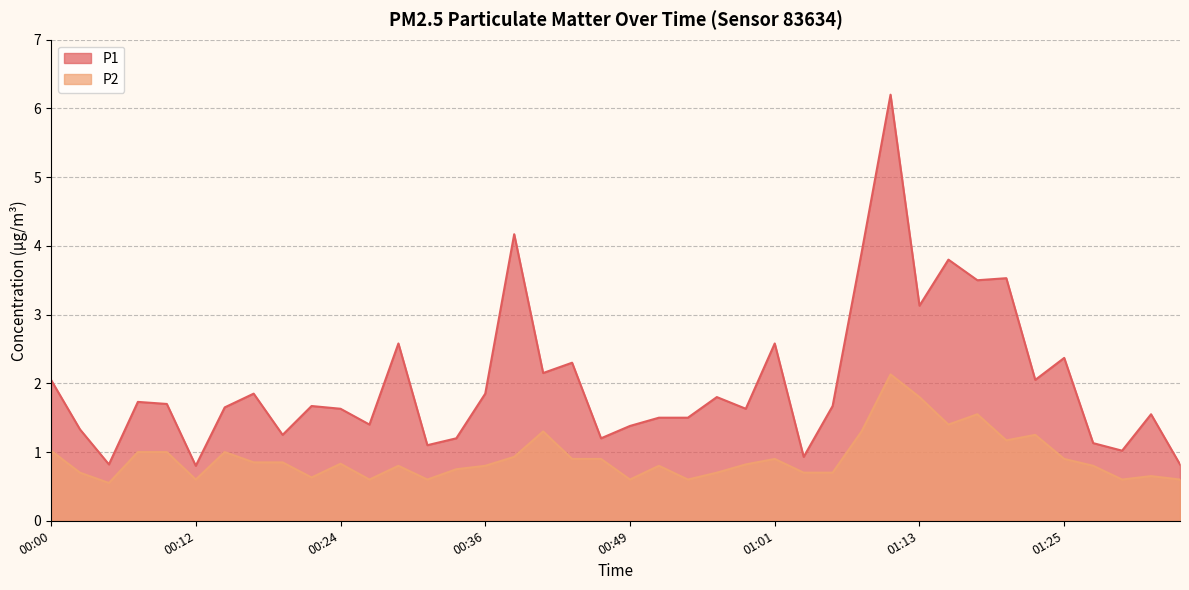

What is the difference between the highest and lowest values at 01:28?

0.3